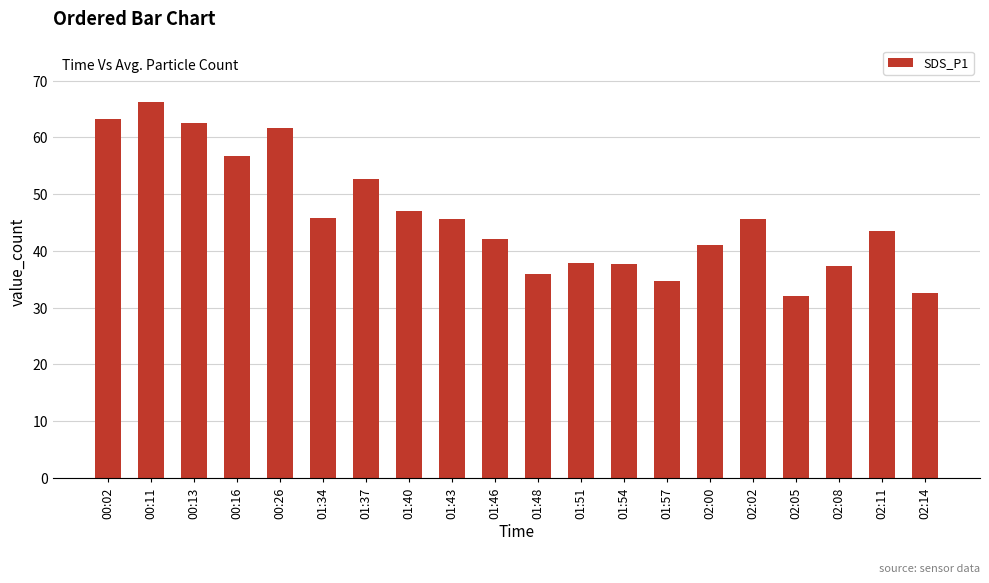

What is the change in value from 01:54 to 02:05?

-5.6